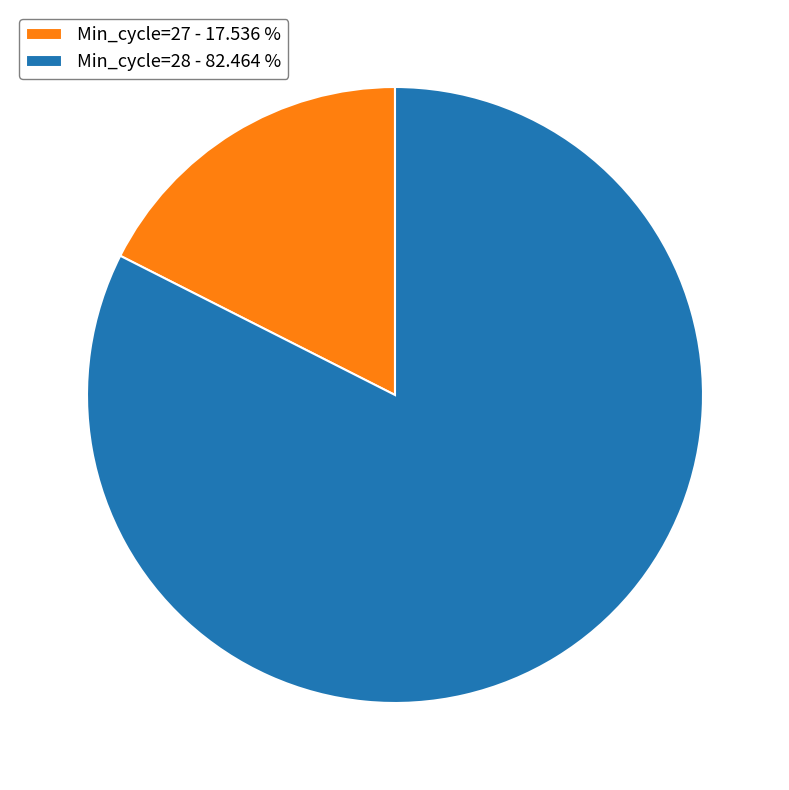

How many slices are in this pie chart?

2